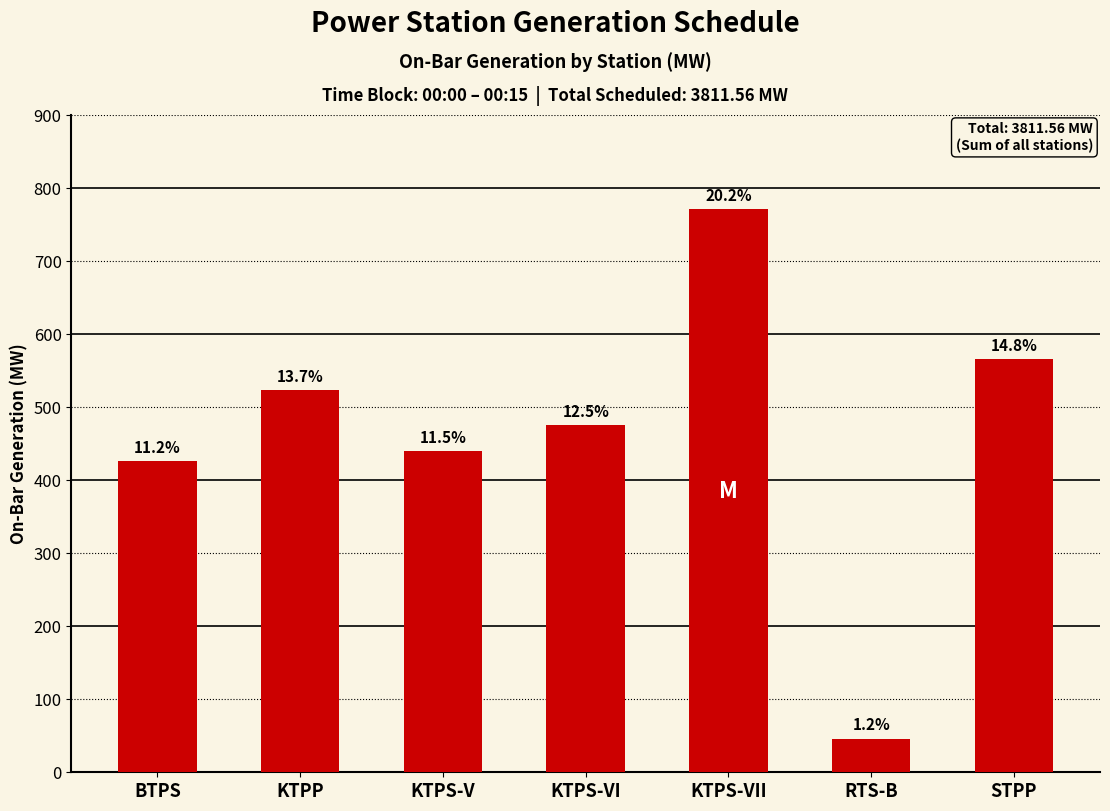

Reading left to right, what are all the values shown in this chart?

BTPS=425.9	KTPP=523.0	KTPS-V=440.0	KTPS-VI=475.0	KTPS-VII=771.0	RTS-B=45.7	STPP=565.5